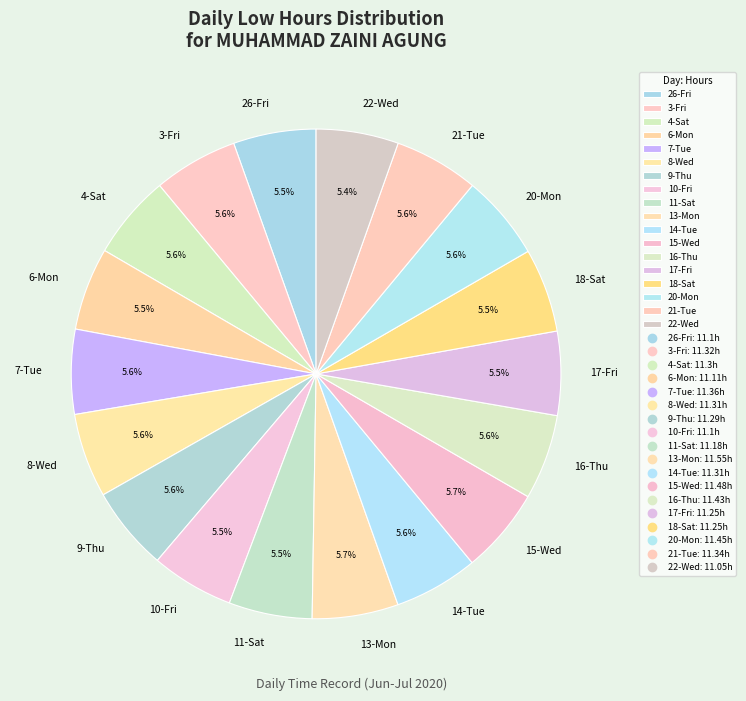

How many slices are in this pie chart?

18